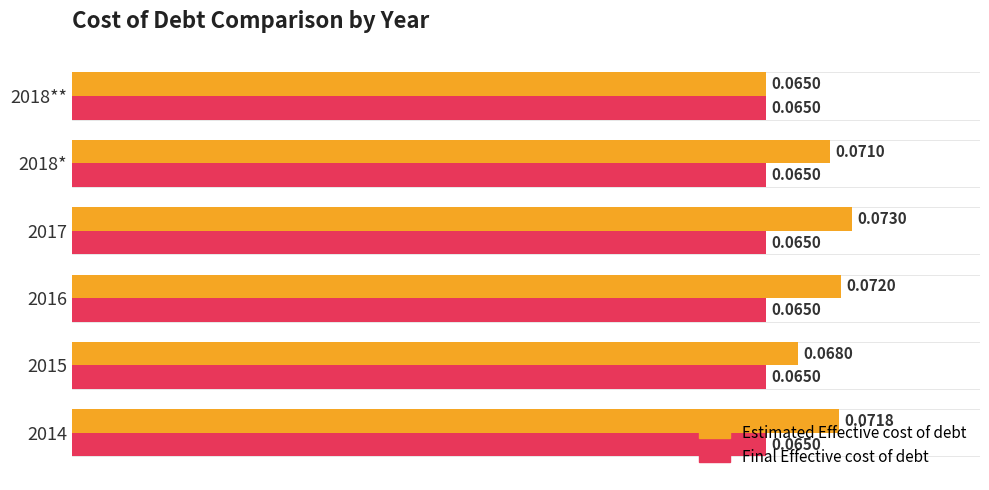

At which category is the sum across all series the highest?

2017